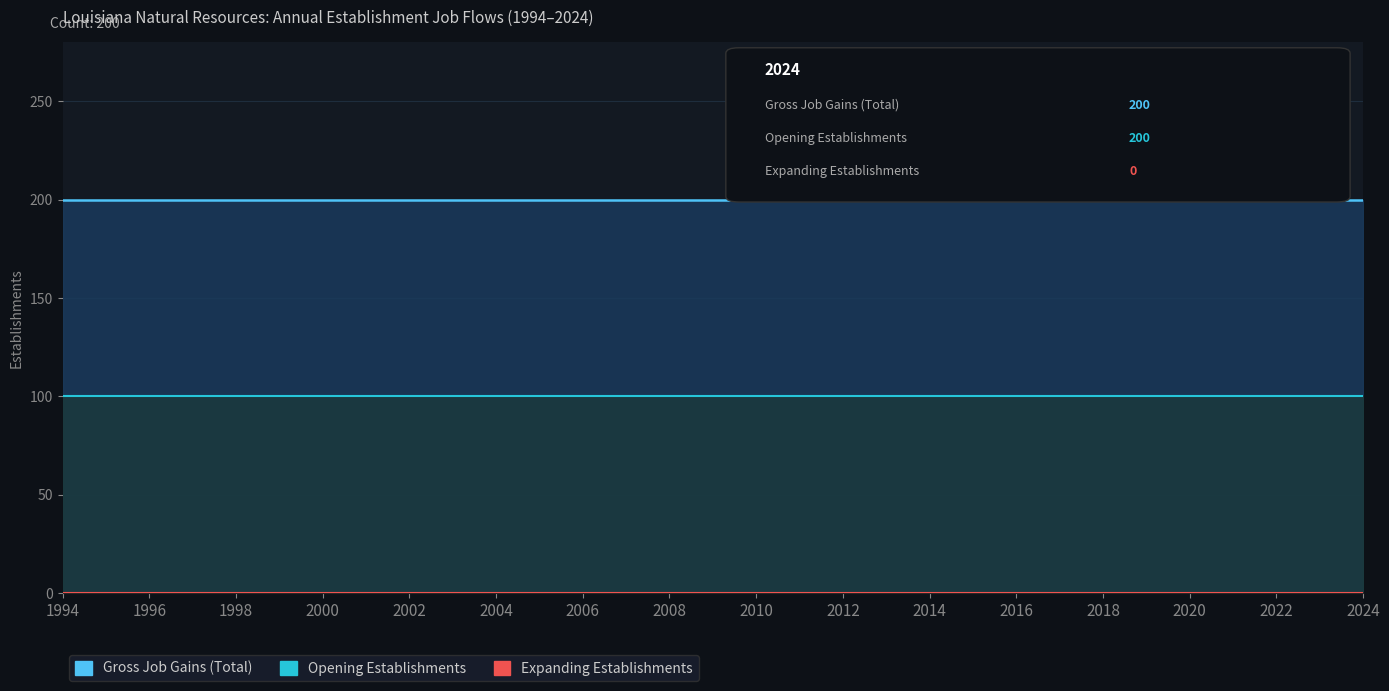

At which category is the sum across all series the highest?

1994